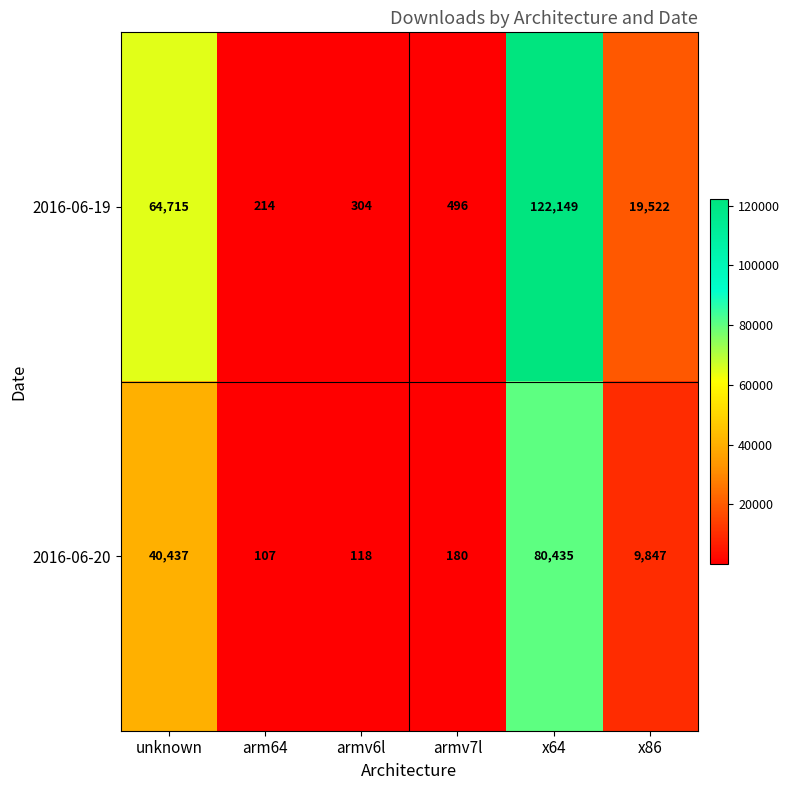

What is the spread (max minus min) of values at x86?

9675